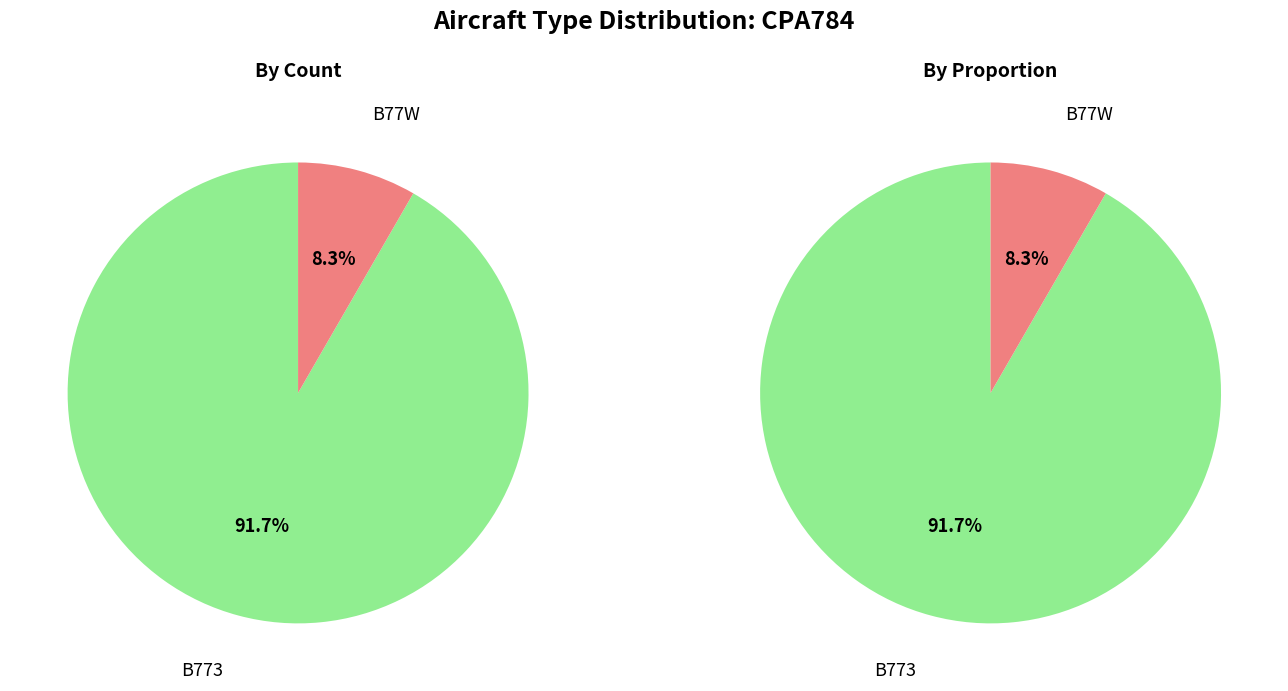

Rank the categories by value from highest to lowest.

B773, B77W